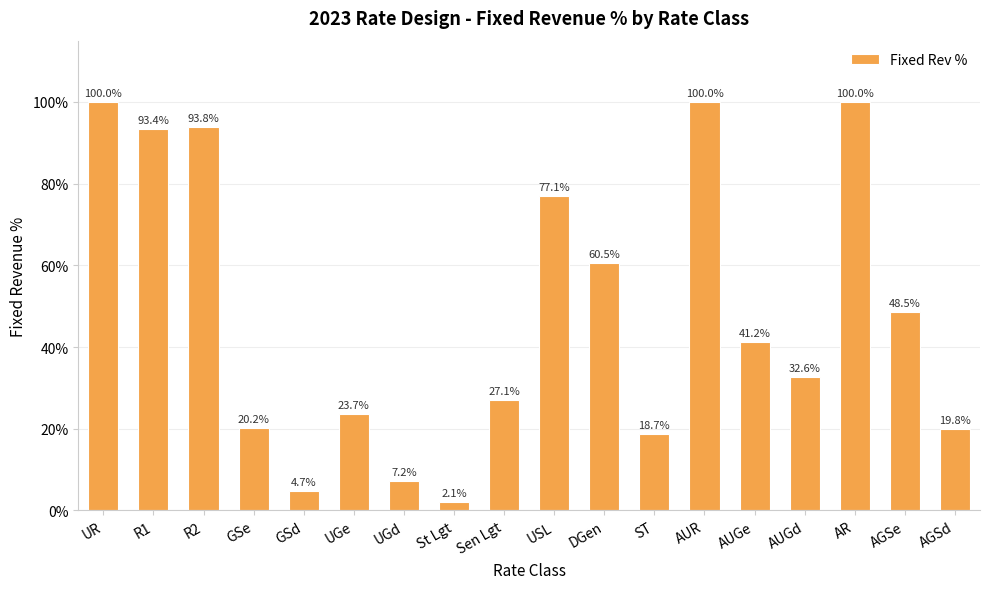

Does the chart contain any negative values?

No